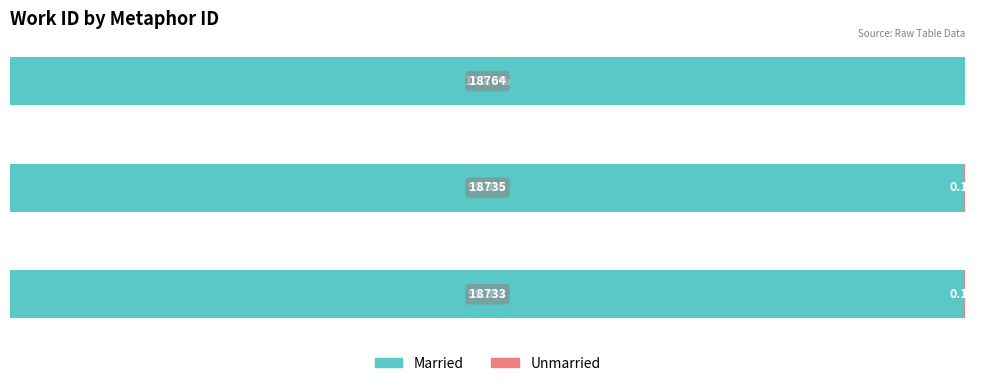

What is the value of the Married bar at the 3rd from the left?

100.0